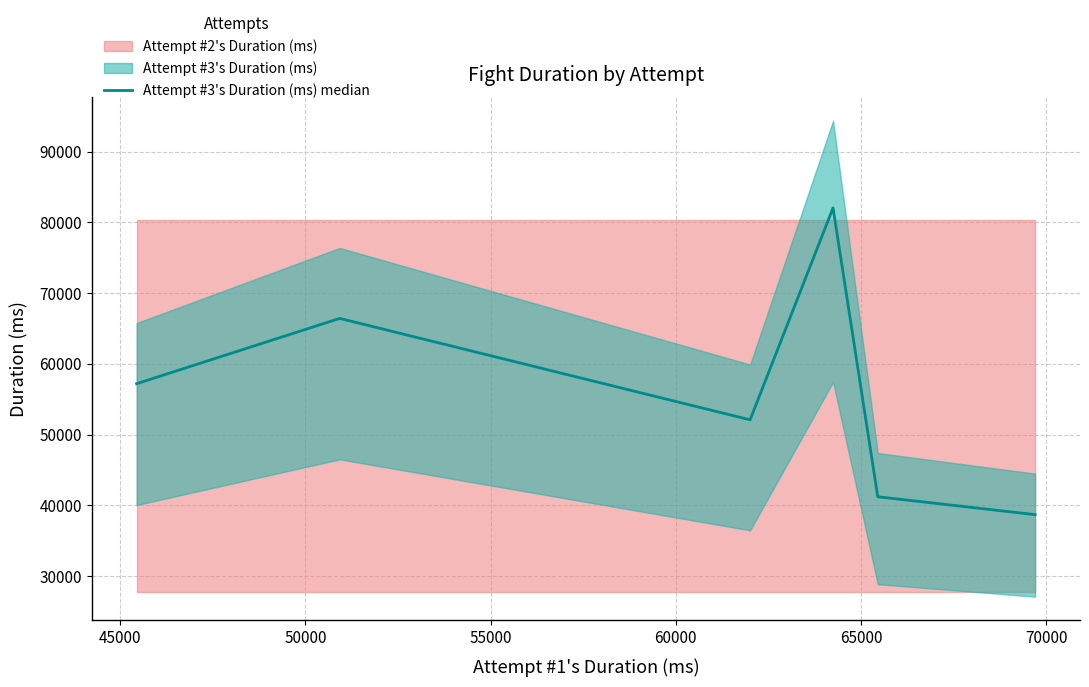

What is the minimum value for Attempt #3's Duration (ms) median?

38671